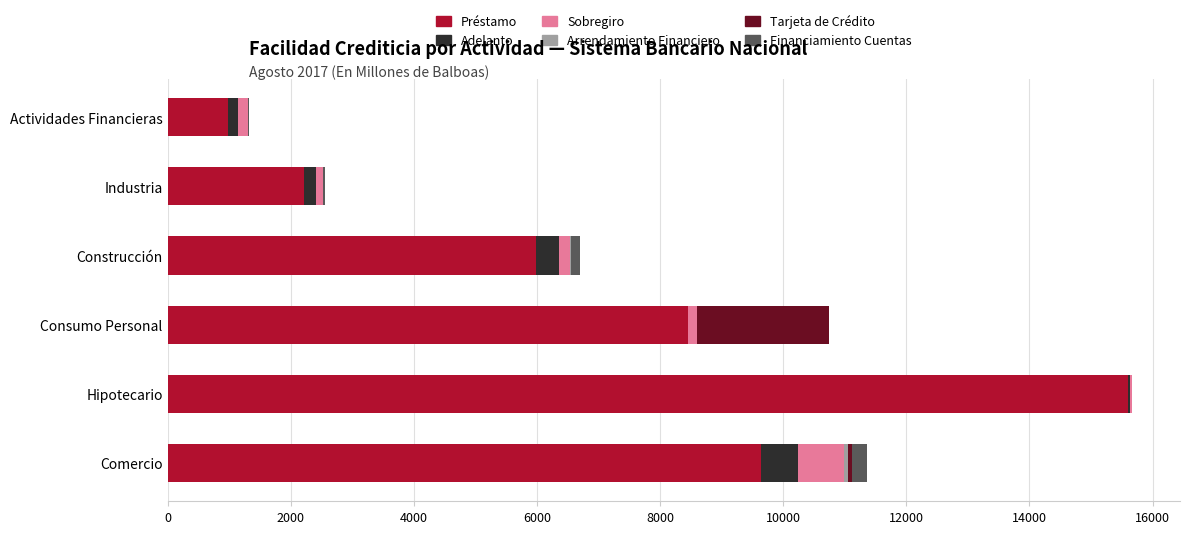

The Préstamo series shows 3838.5 at Construcción. True or false?

False